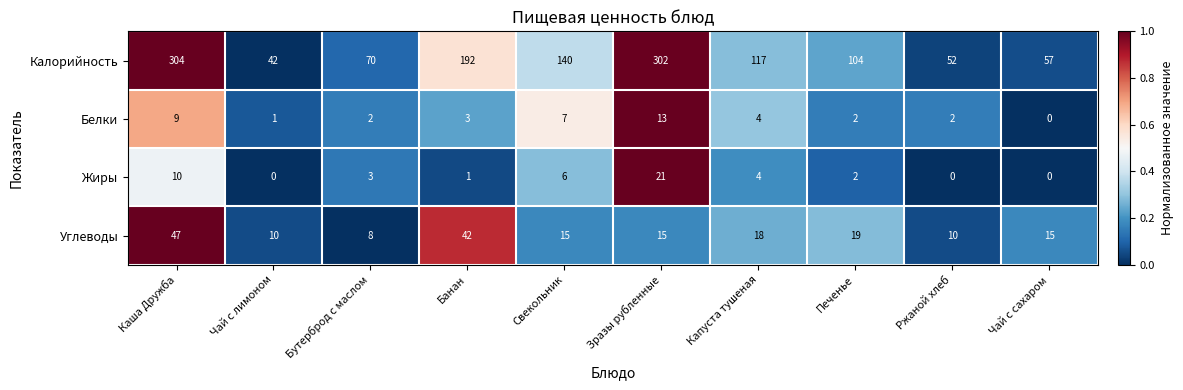

Which series has the widest spread of values?

Калорийность